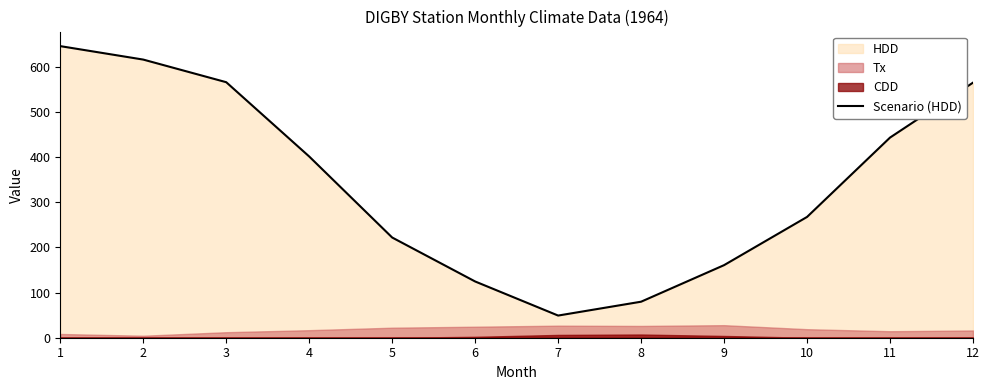

List the labels in order of value, smallest first.

7, 8, 6, 9, 5, 10, 4, 11, 12, 3, 2, 1